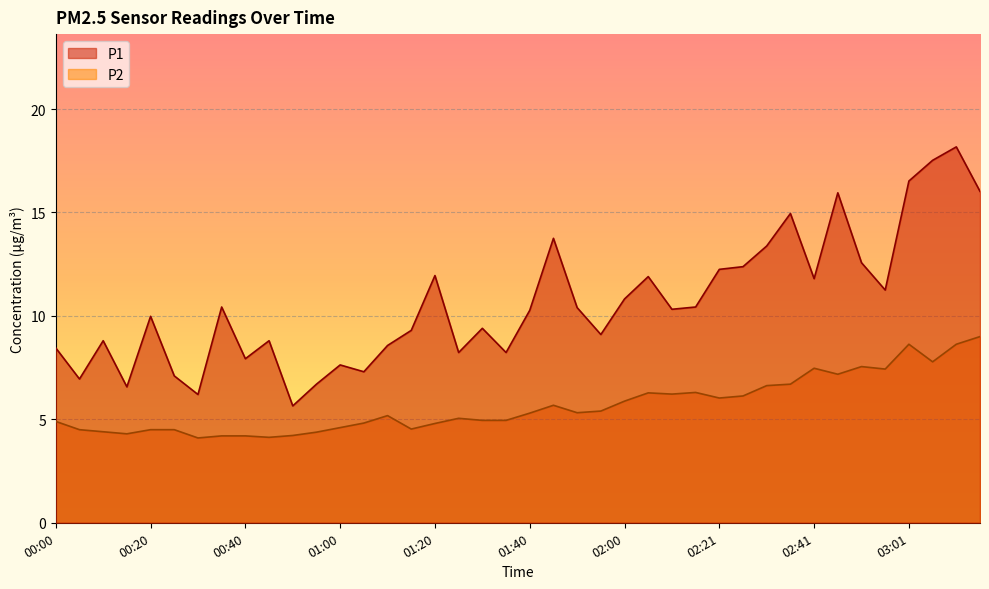

Which series has the largest total across all categories?

P1